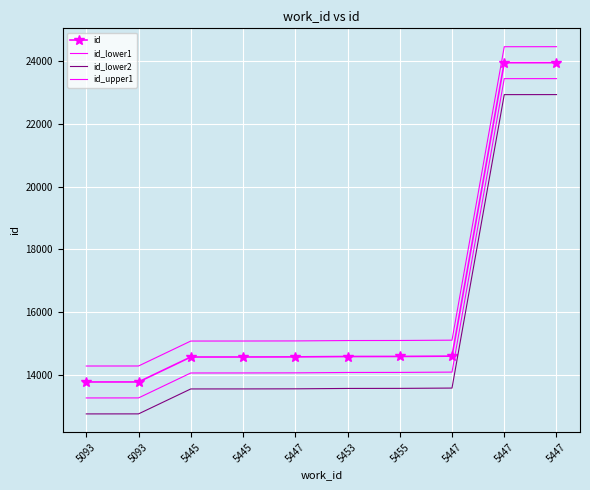

Is this an area chart (filled region under the line)?

No